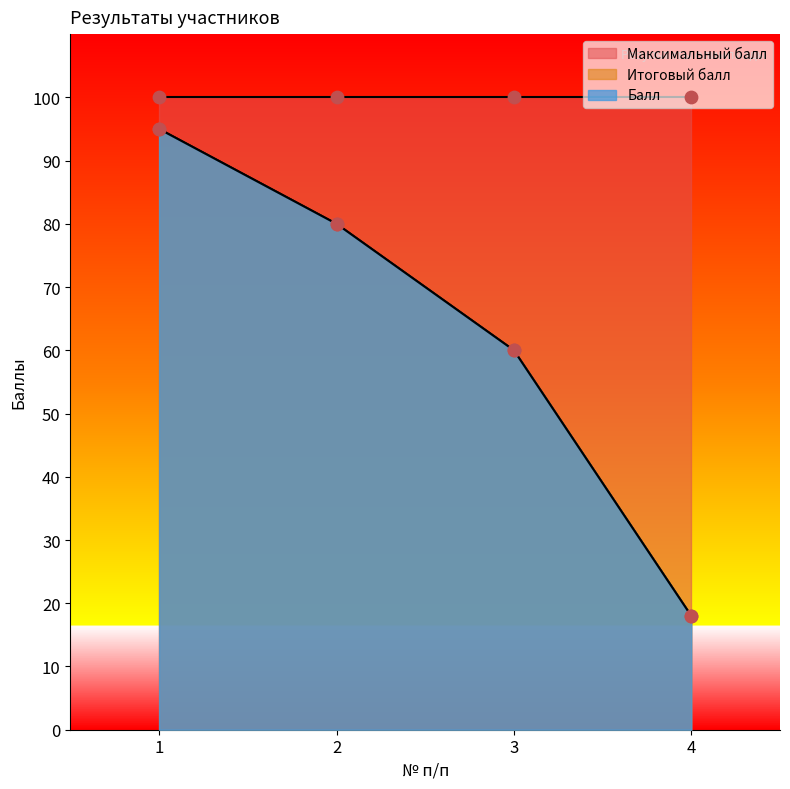

What is the total value across all series at 4?

36